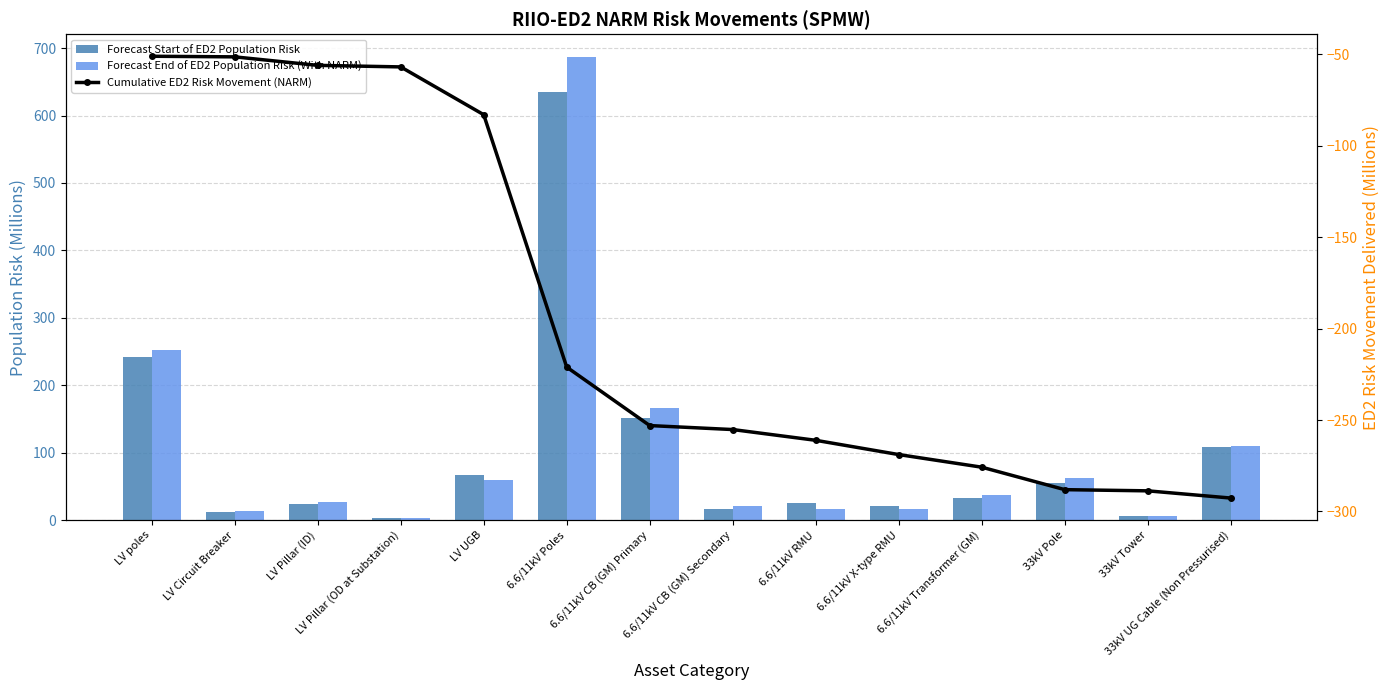

Rank the series by their maximum value, from lowest to highest.

Cumulative ED2 Risk Movement (NARM), Forecast Start of ED2 Population Risk, Forecast End of ED2 Population Risk (With NARM)